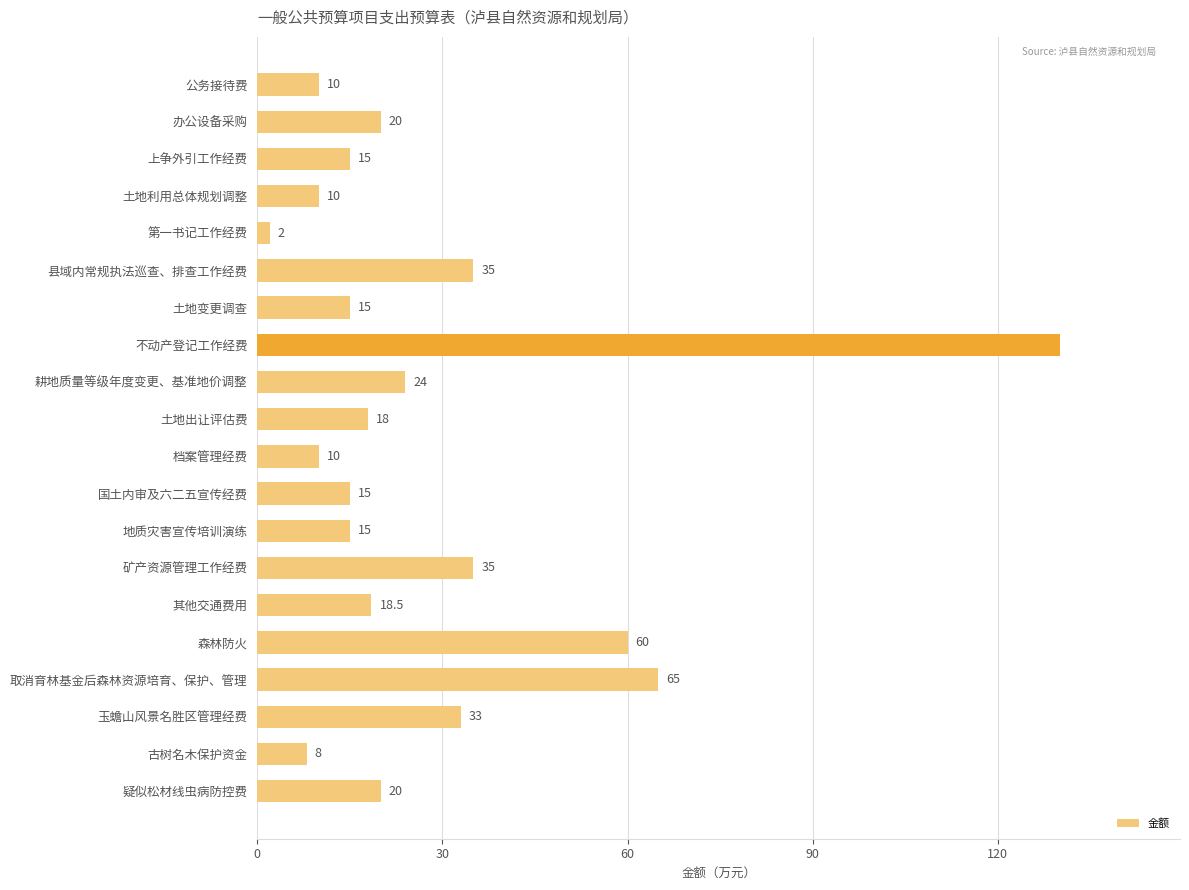

Is it true that the value at 土地变更调查 is 23.5?

False